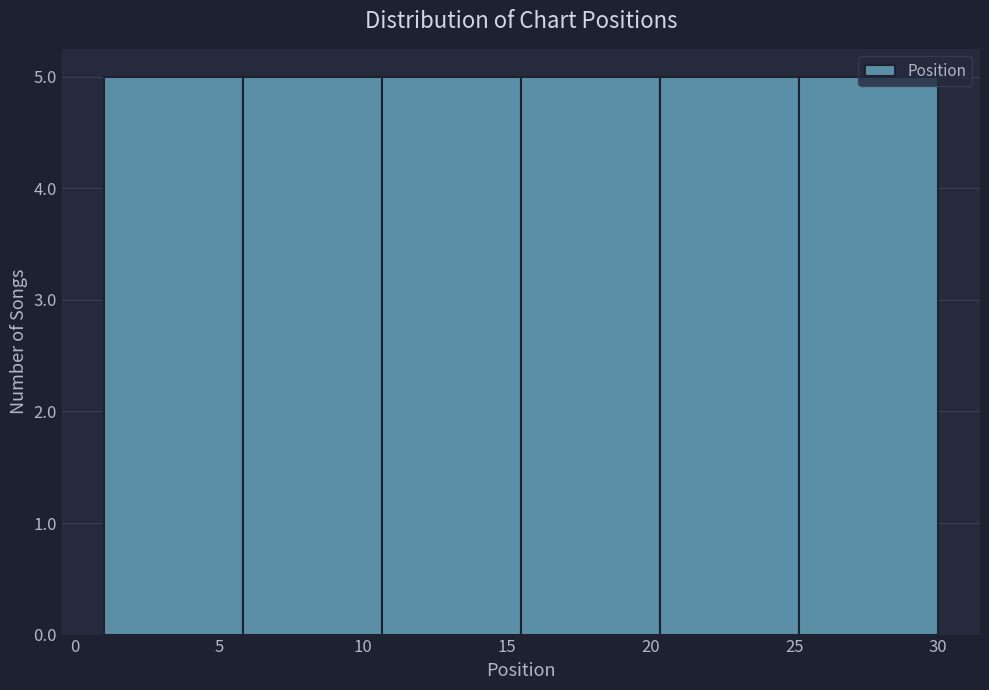

How tall is the bar that spans 10.5 to 15.5 on the x-axis? Neither the bar edges nor the heights are printed on the chart, so give them approximately, as read against the axes.

5